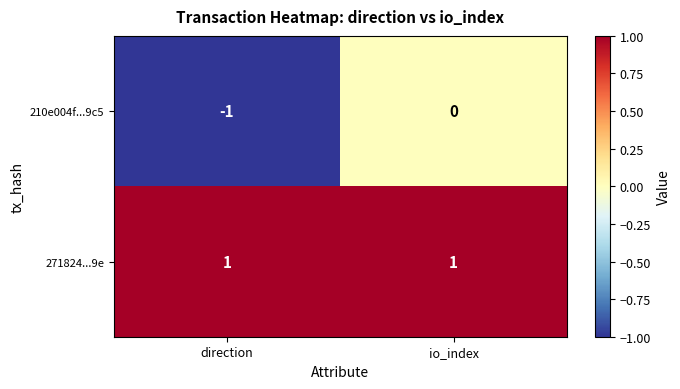

The value of 271824...9e at direction is 2. True or false?

False